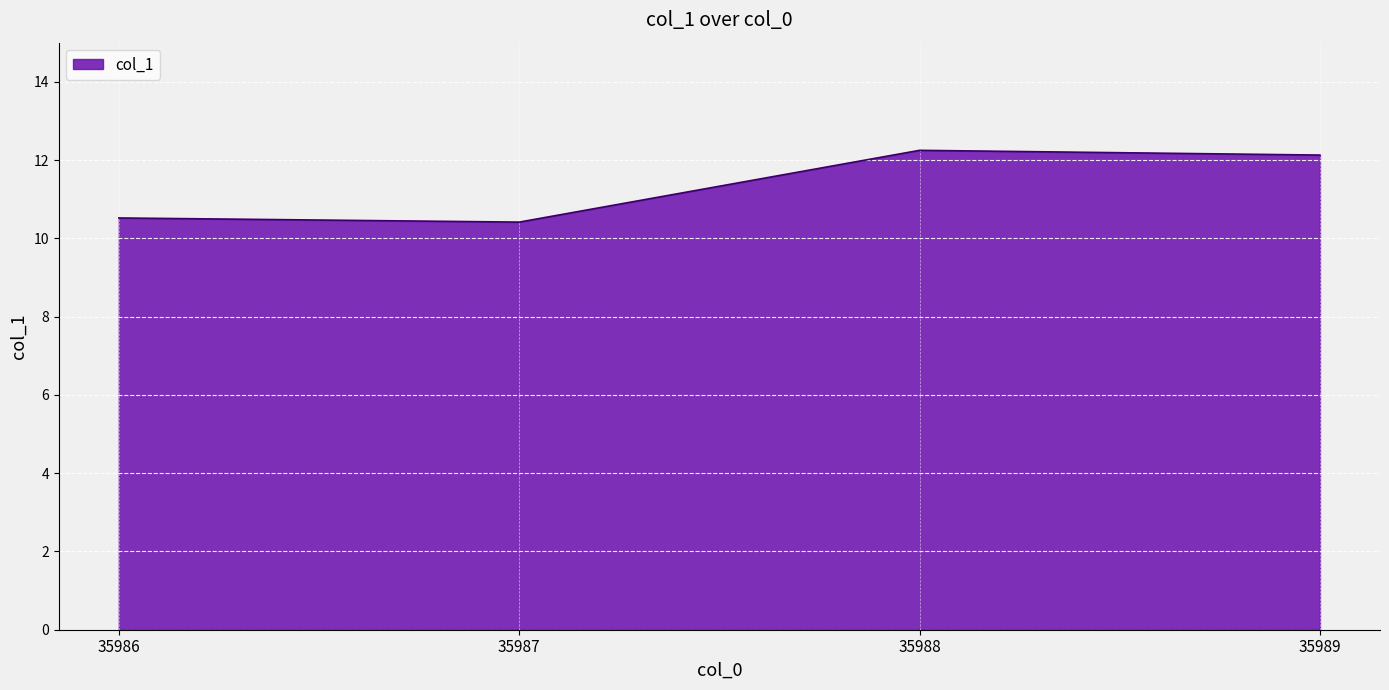

True or false: the data has more than 1 interior local peaks.

False